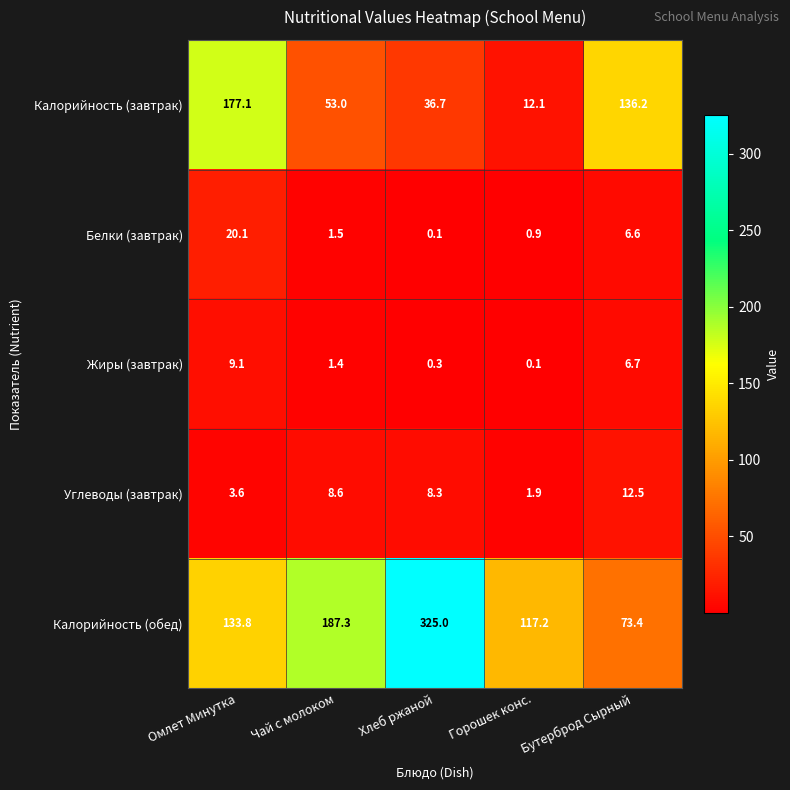

Which category has the highest value in the Калорийность (завтрак) series?

Омлет Минутка